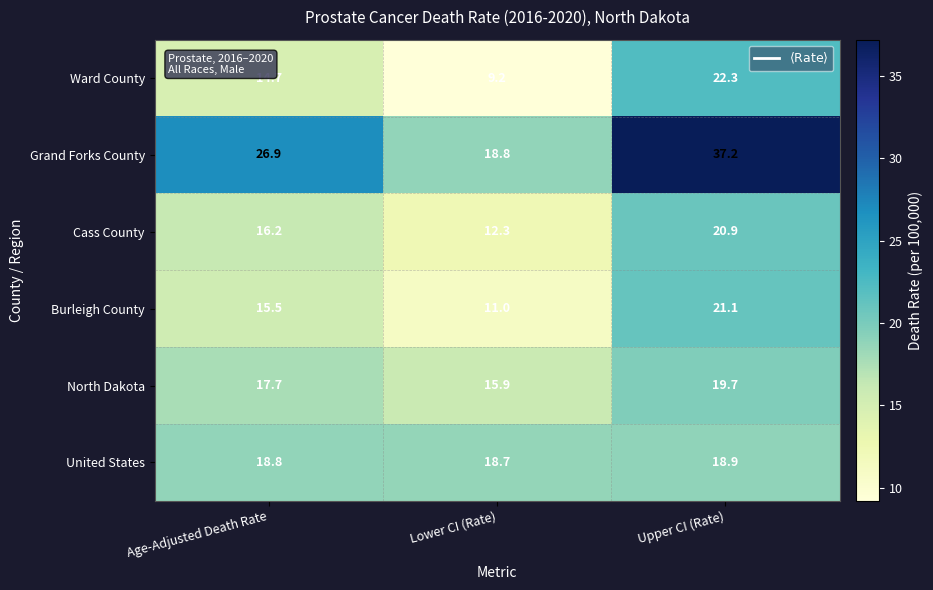

What is the average value of the Grand Forks County series?

27.6